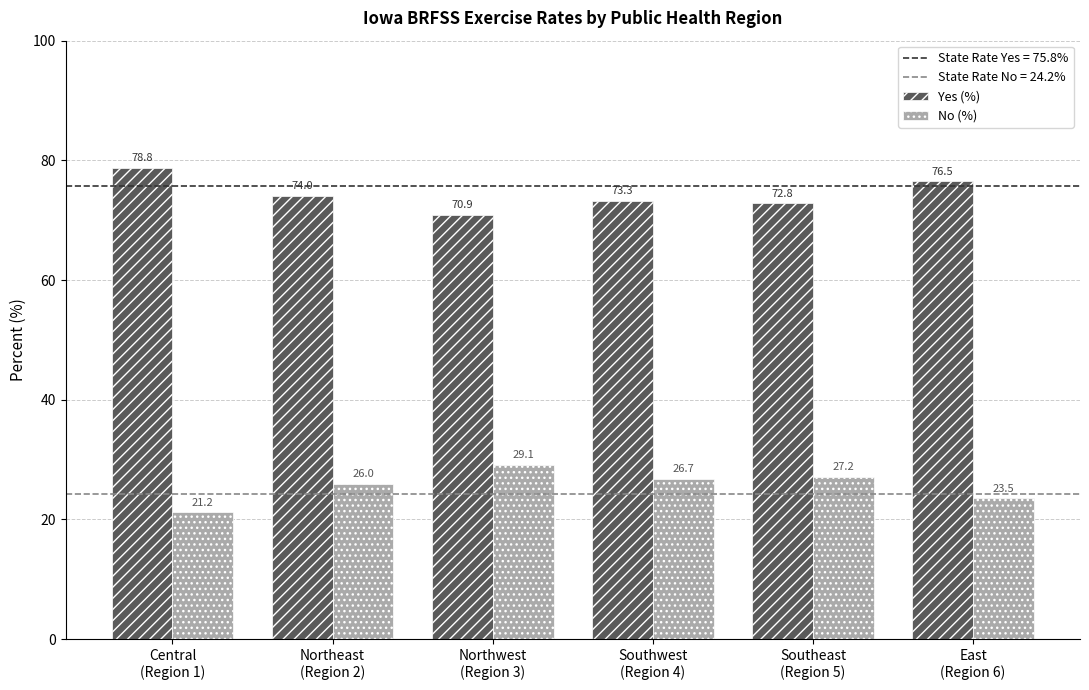

Are the bars grouped side by side (vs. stacked)?

Yes